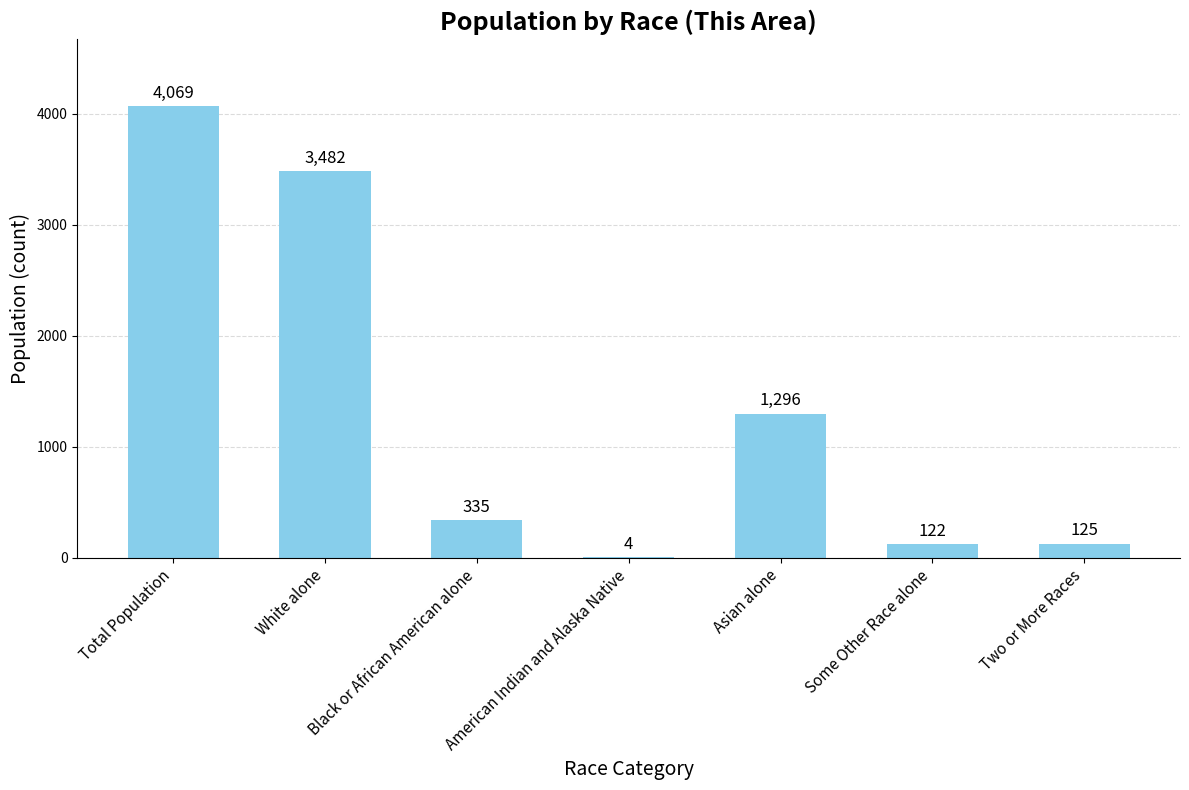

Are the bars horizontal?

No